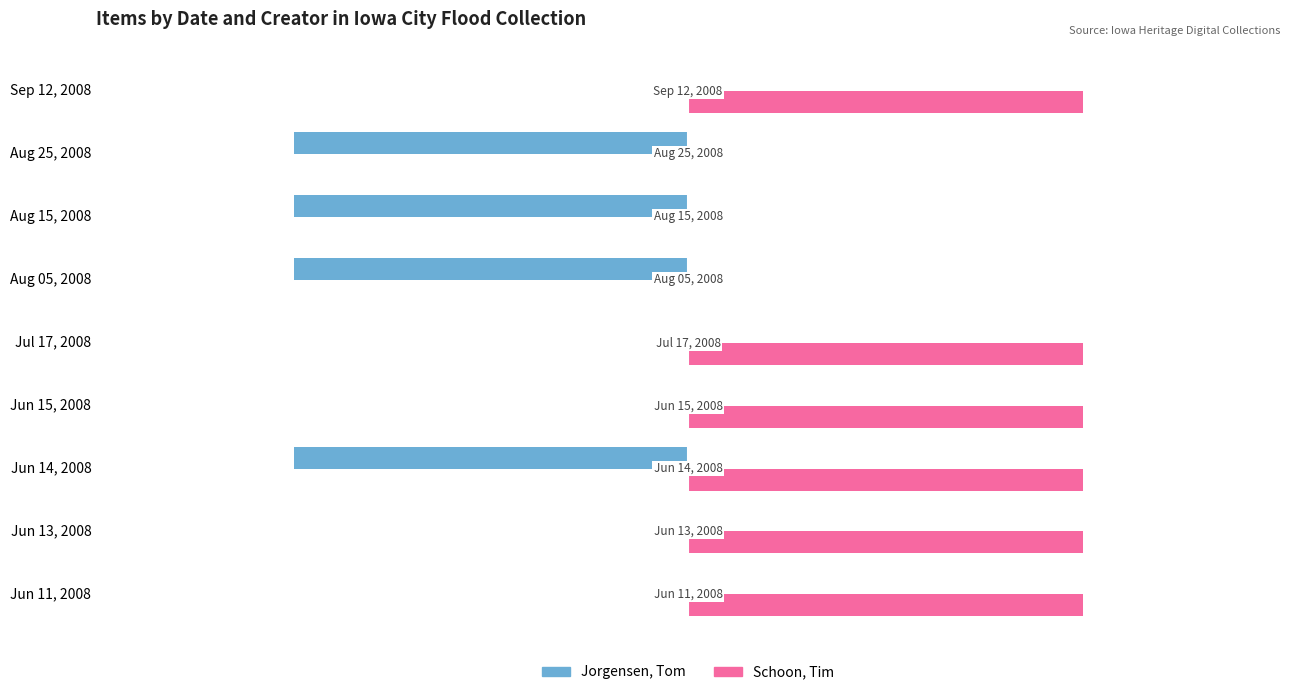

Is the value of Jorgensen, Tom at Jun 15, 2008 greater than the value of Schoon, Tim at Jun 14, 2008?

No